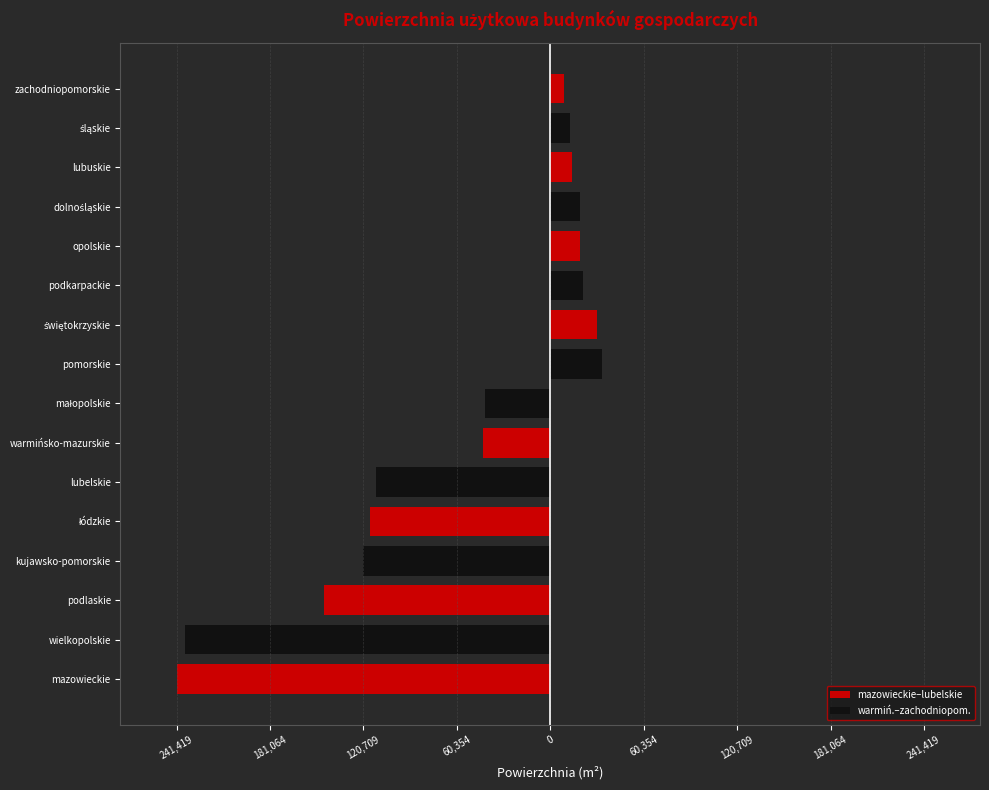

Does the chart contain stacked bars?

No